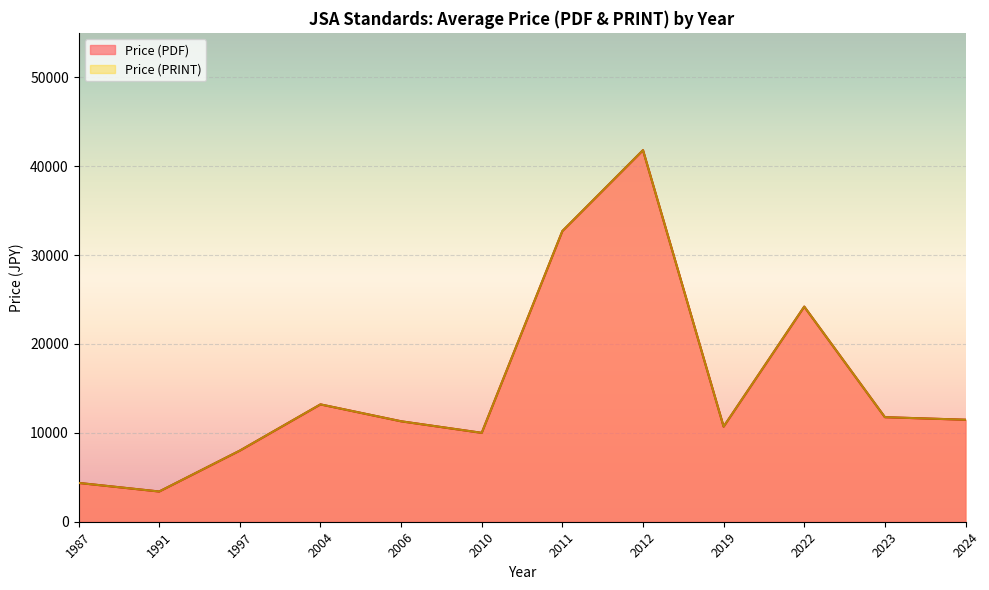

Rank the series by their maximum value, from lowest to highest.

Price (PDF), Price (PRINT)